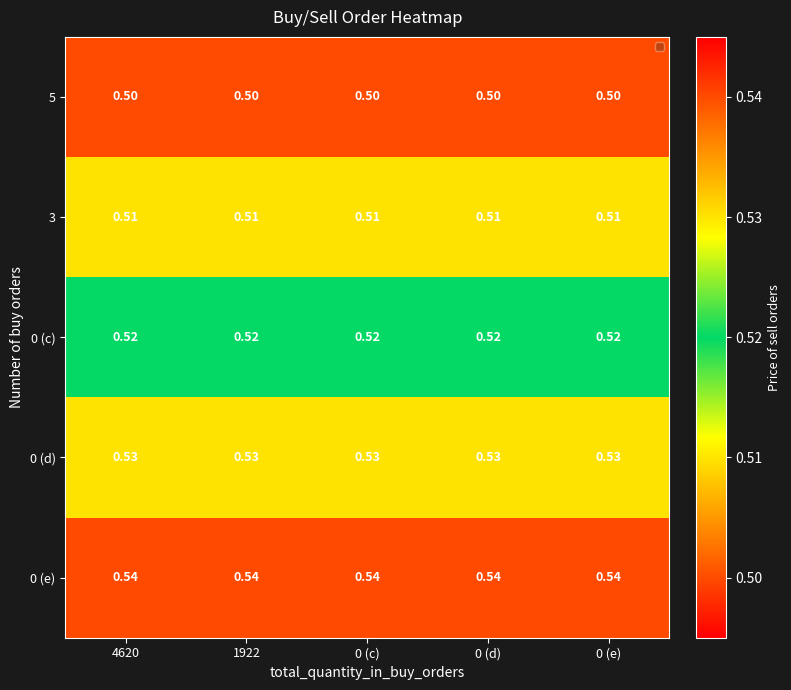

Which label corresponds to the smallest value in the chart?

4620